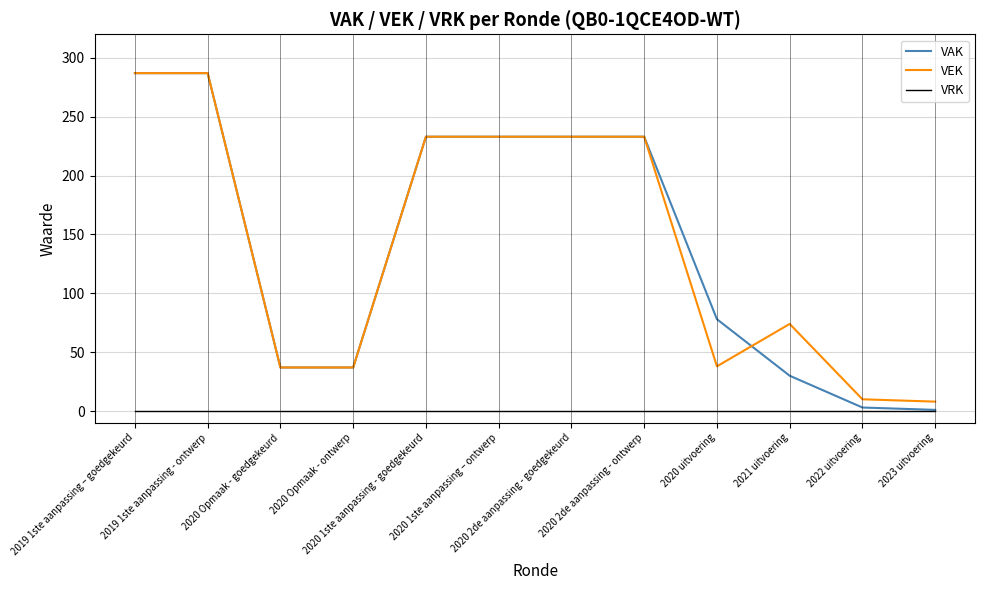

True or false: VRK and VEK cross at least once.

False